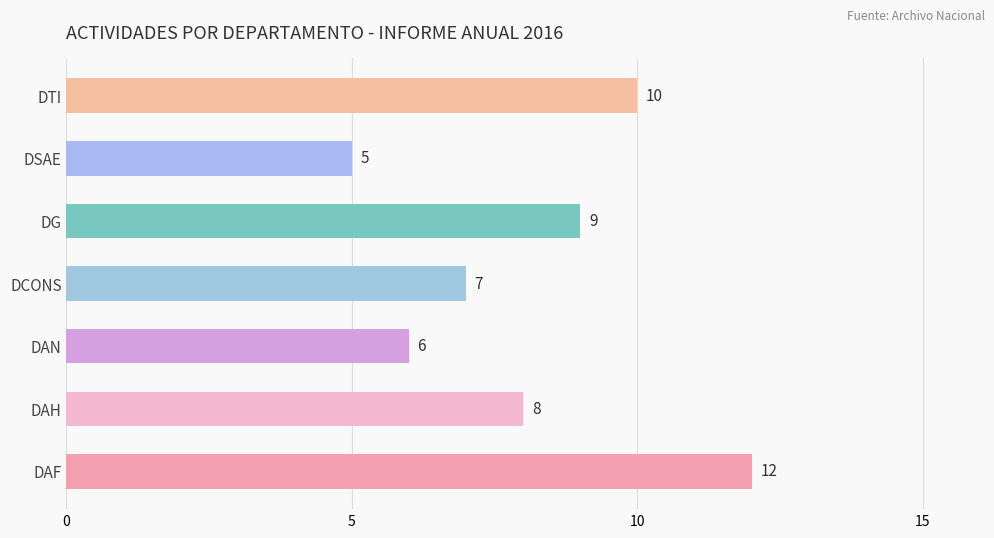

Does the chart contain stacked bars?

No